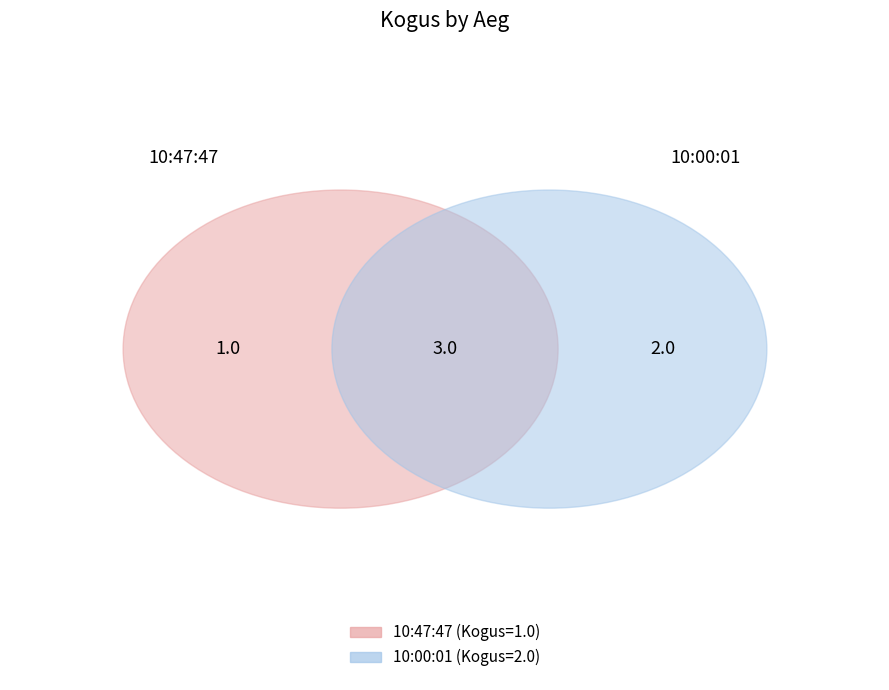

Which category has the biggest portion of the pie?

10:00:01